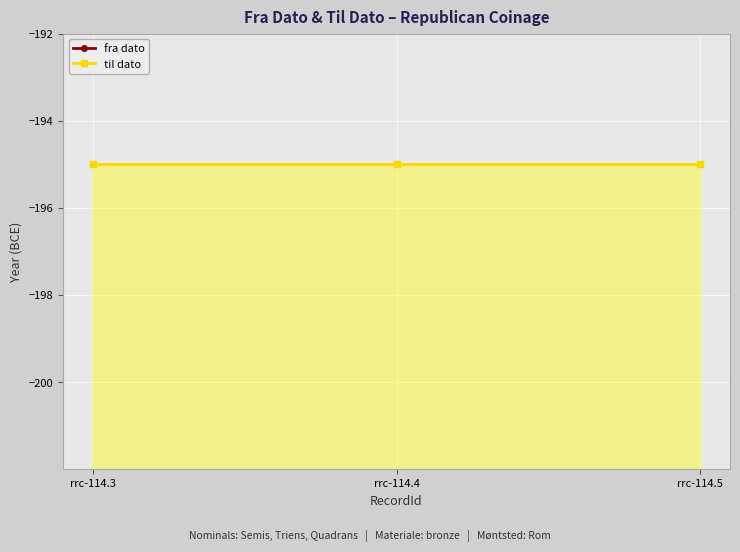

Between rrc-114.3 and rrc-114.5, which series saw the biggest shift?

fra dato